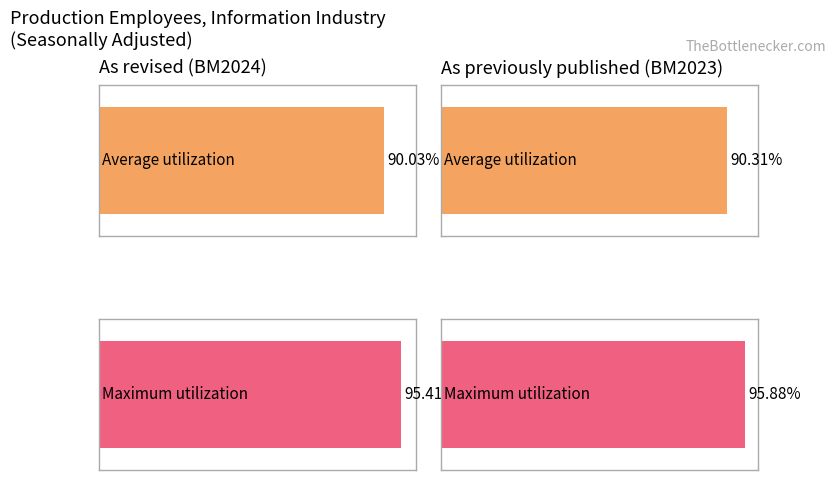

Count the number of data series in this chart.

2